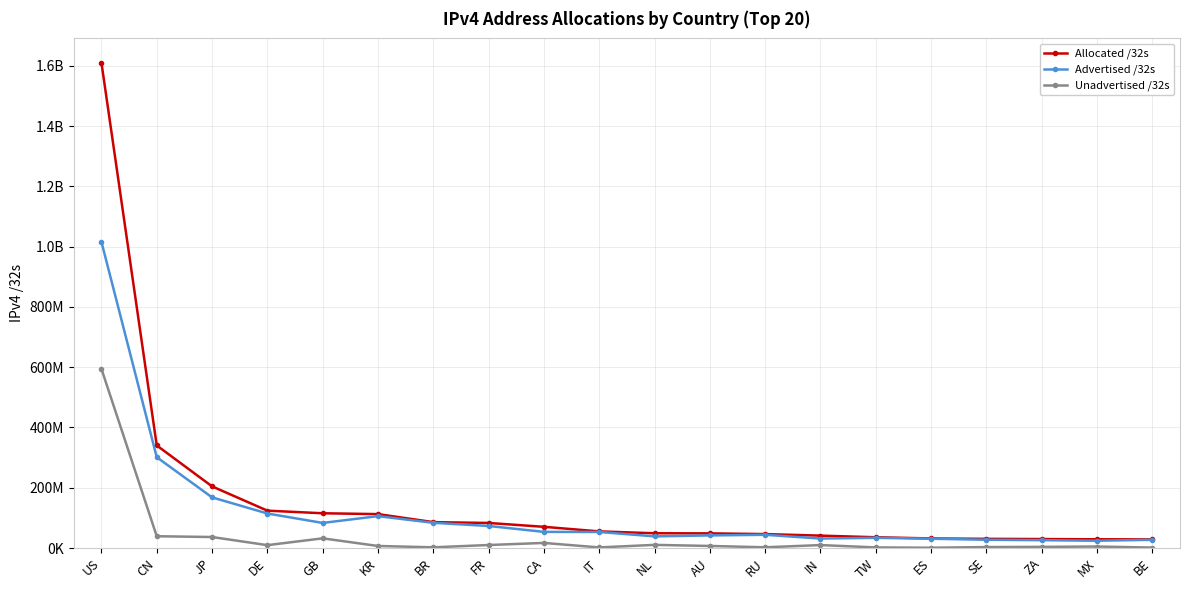

At how many categories does at least one series exceed 1572083640?

1